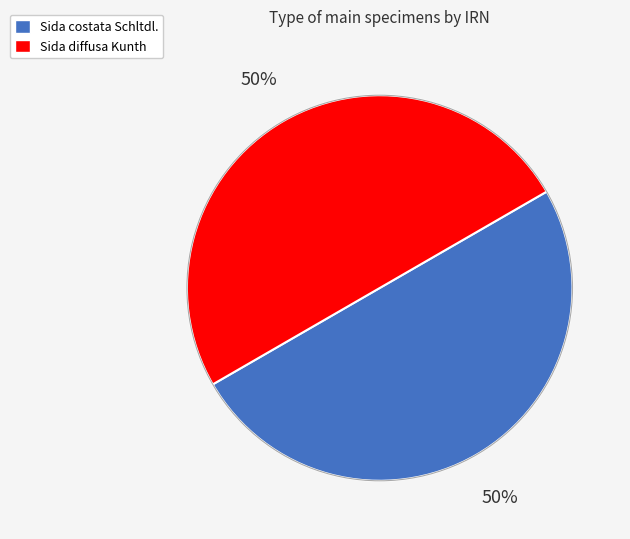

Count the number of slices in the pie.

2